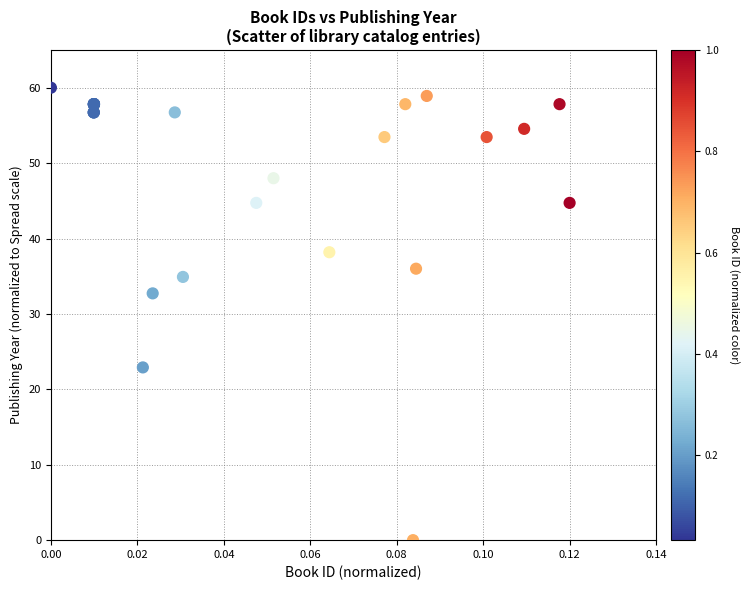

What Y value in the scatter plot is closest to 30?

32.7